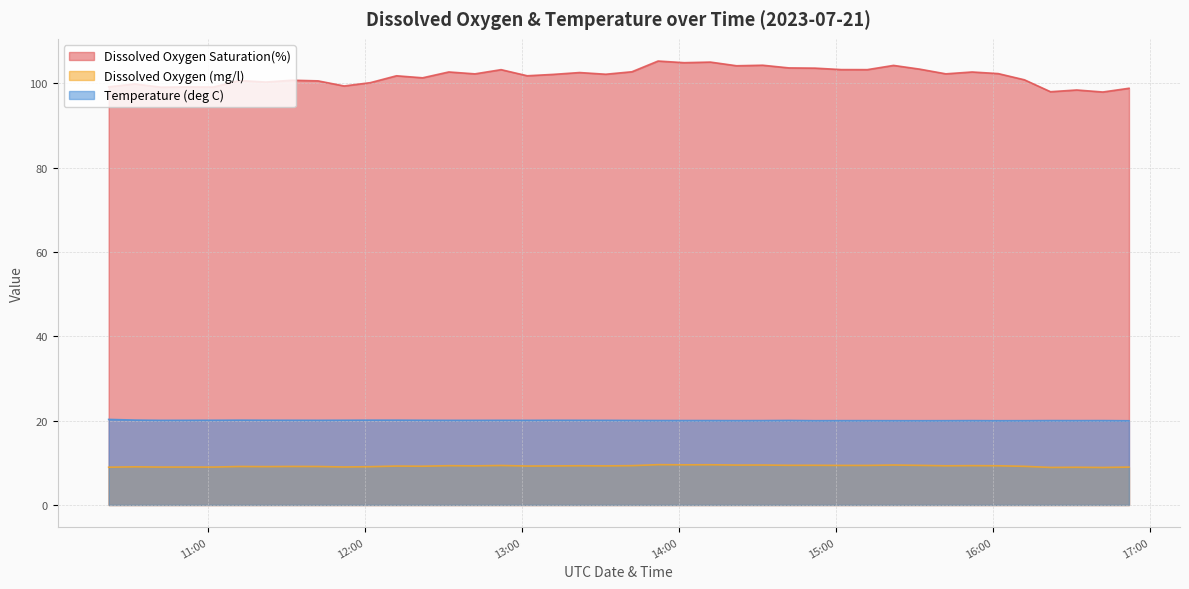

Is it true that Temperature (deg C) equals 20.1 at 2023-07-21 12:52?

True